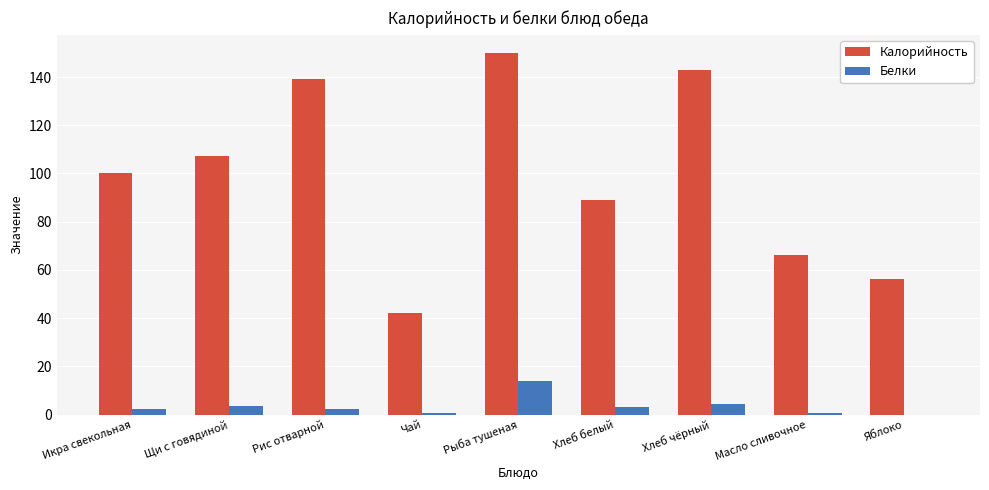

What is the total value across all series at Хлеб белый?

92.1